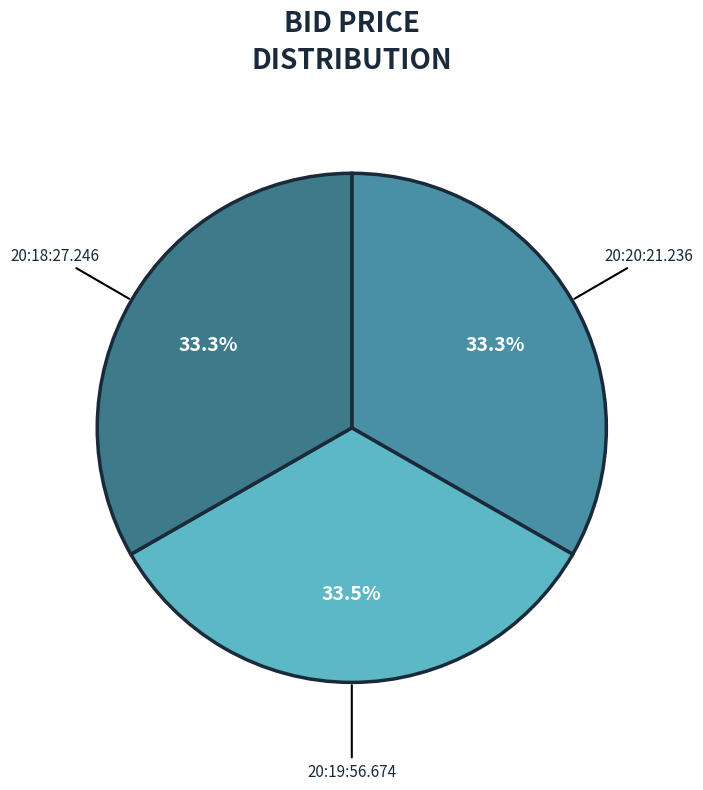

How many slices are in this pie chart?

3